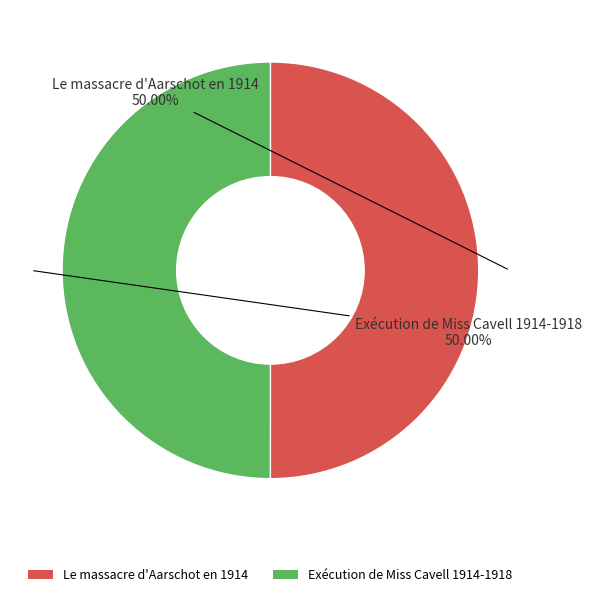

To the nearest percent, what percentage of the pie is Le massacre d'Aarschot en 1914?

50%